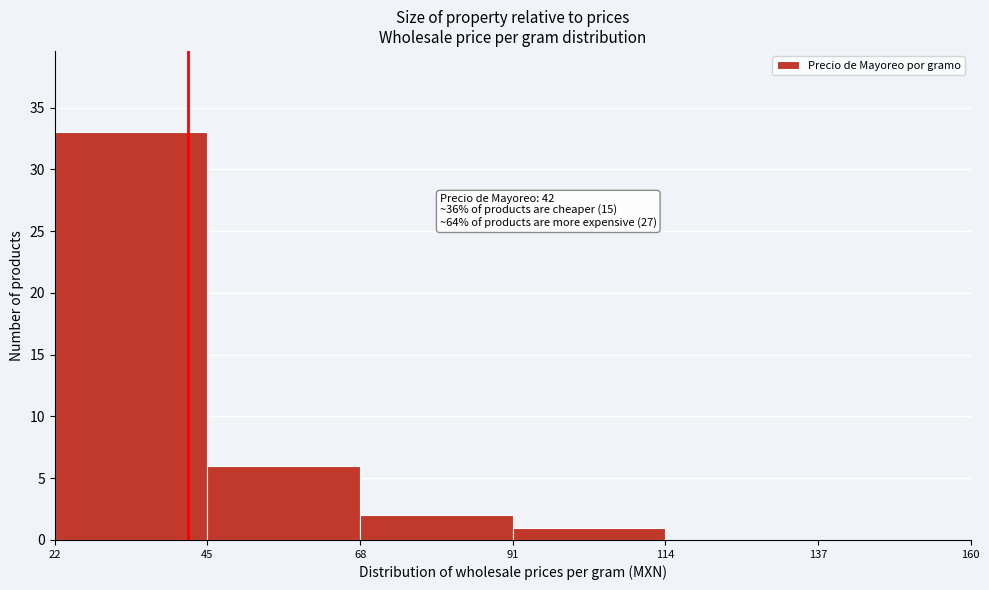

Over which range of the x-axis is the bar tallest?

22 to 45